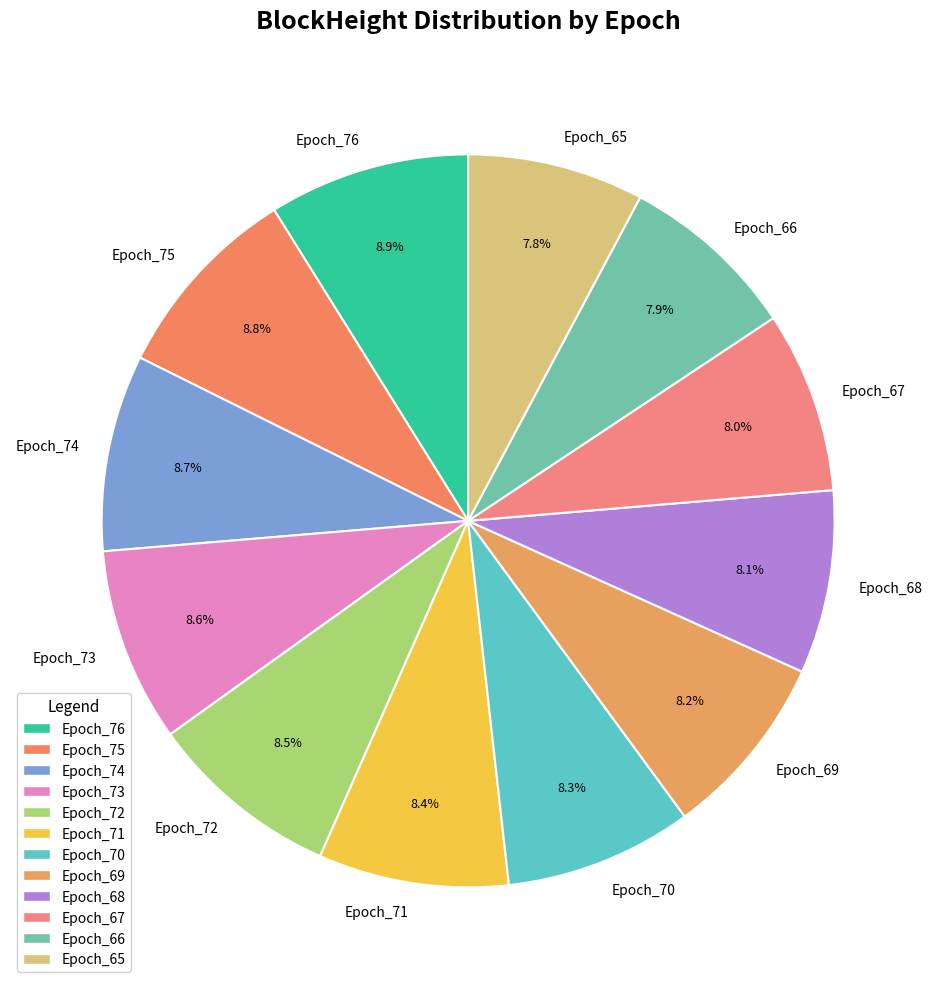

To the nearest percent, what is the combined percentage of Epoch_71 and Epoch_69?

17%